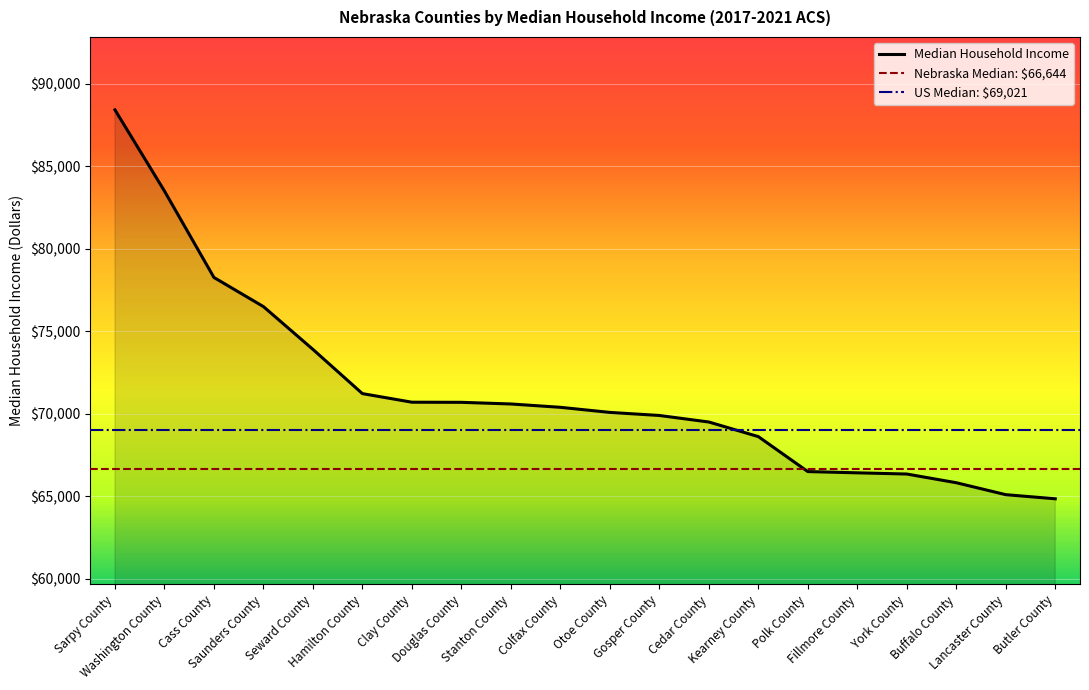

Rank the categories by value from lowest to highest.

Butler County, Lancaster County, Buffalo County, York County, Fillmore County, Polk County, Kearney County, Cedar County, Gosper County, Otoe County, Colfax County, Stanton County, Douglas County, Clay County, Hamilton County, Seward County, Saunders County, Cass County, Washington County, Sarpy County